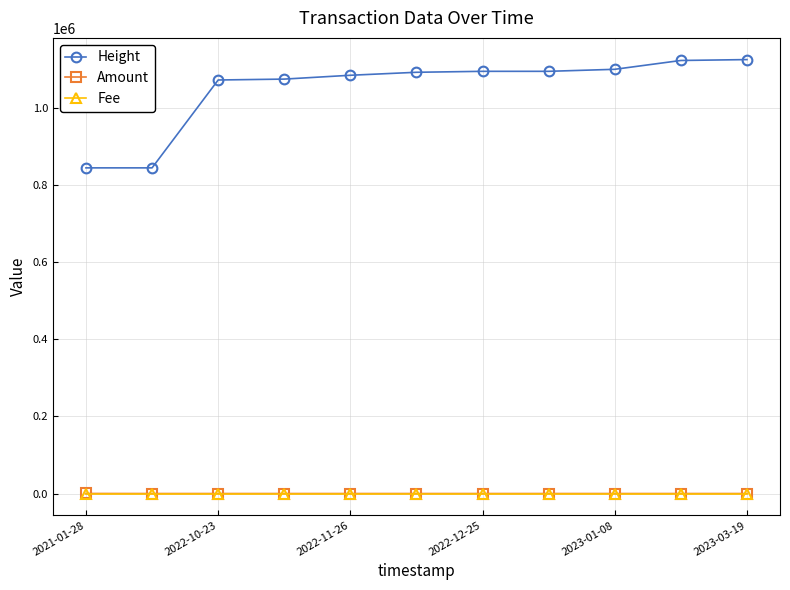

Does the chart display data point markers on the line(s)?

Yes